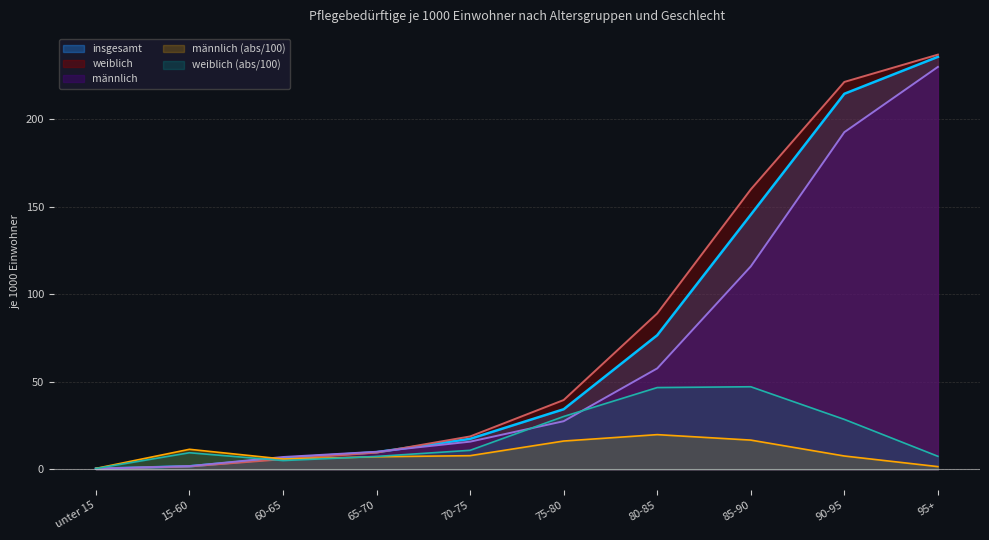

How many series are shown in this chart?

5